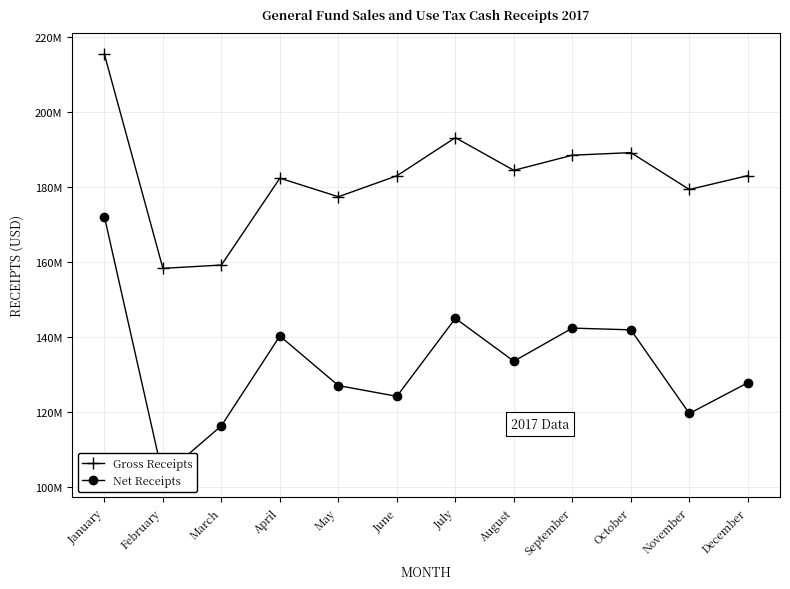

Which category has the highest value in the Gross Receipts series?

January